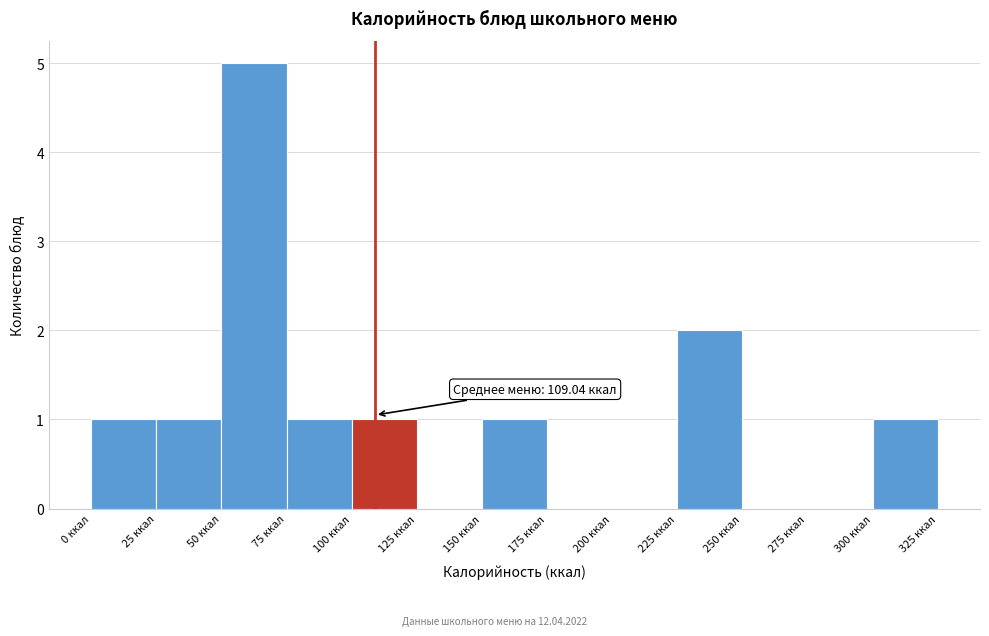

Over which range of the x-axis is the bar tallest?

50 to 75